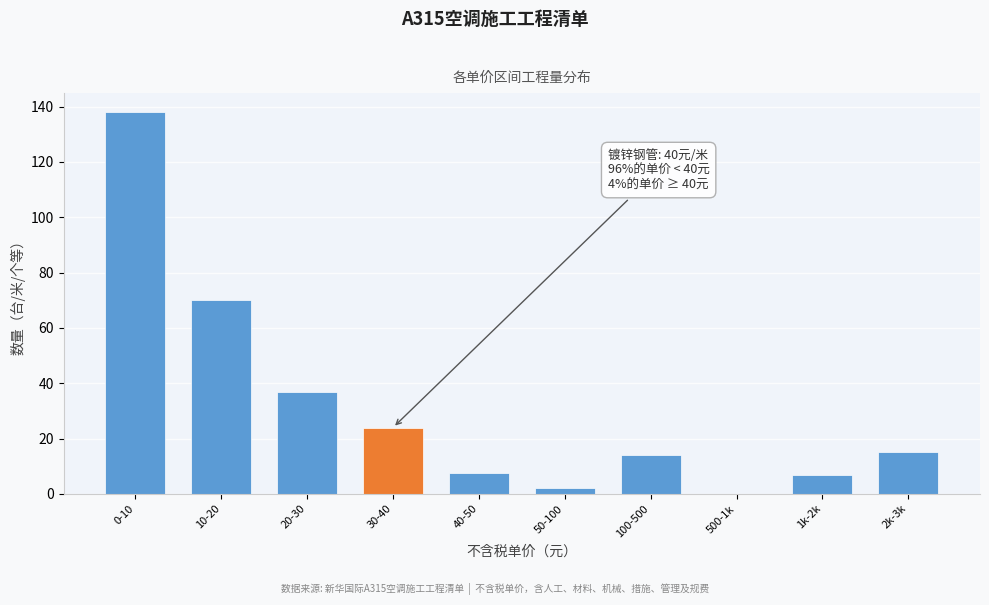

At which category does the chart reach its peak across all series?

0-10